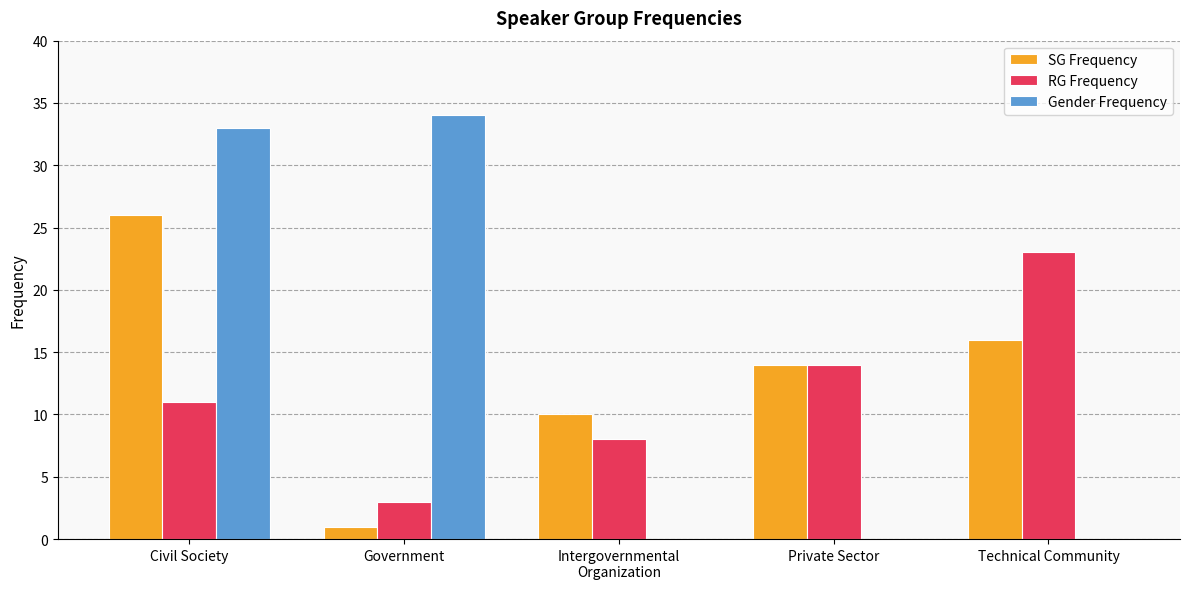

What are all the series names shown in the legend?

SG Frequency, RG Frequency, Gender Frequency